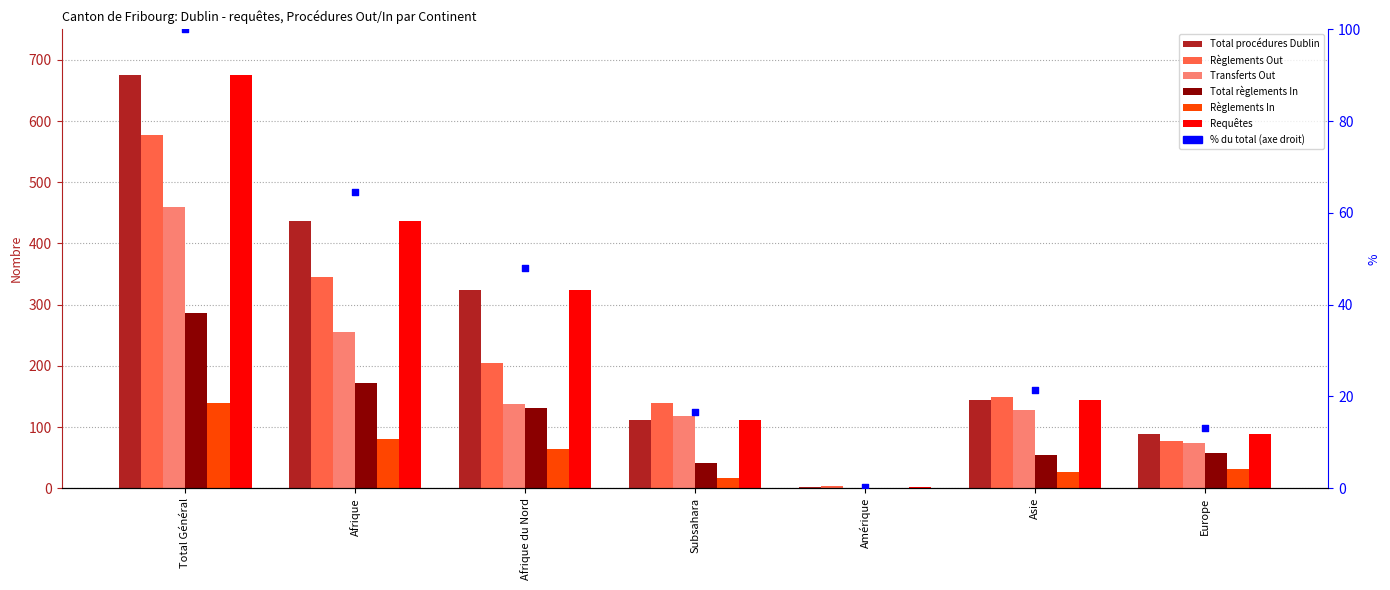

What is the total value across all series at Amérique?

8